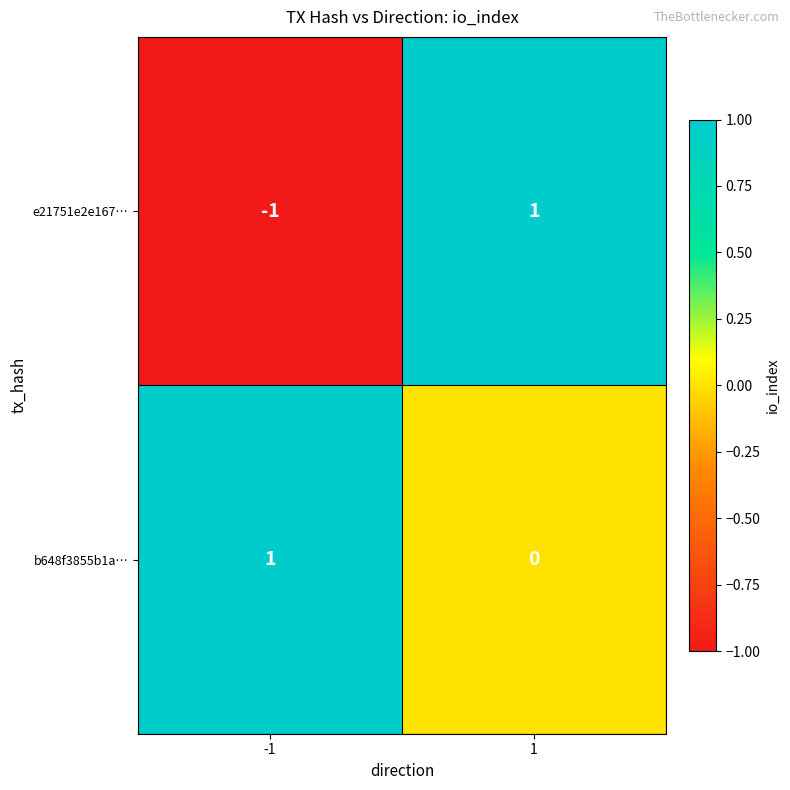

Rank the series at 1 from lowest to highest value.

b648f3855b1a…, e21751e2e167…